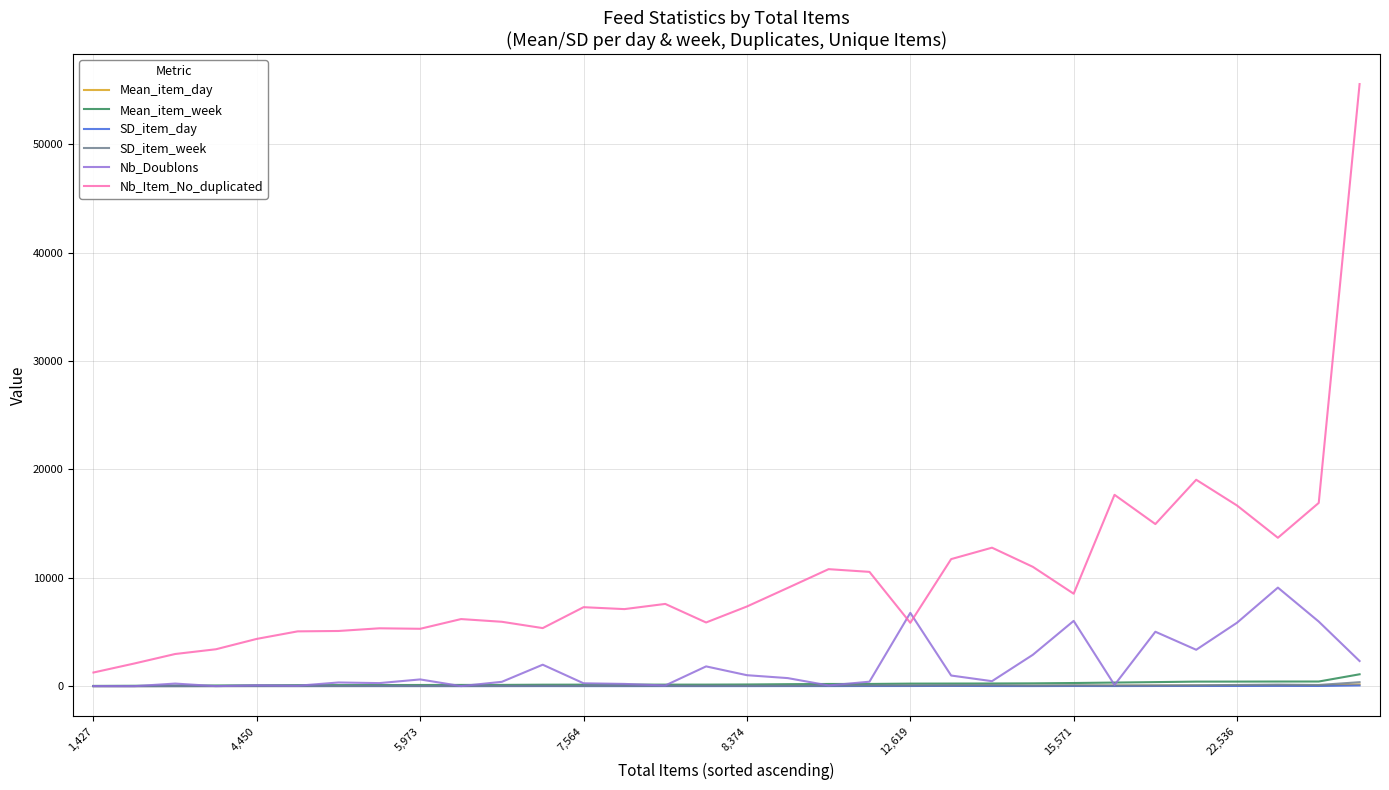

How many times do Nb_Item_No_duplicated and Nb_Doublons cross each other?

2